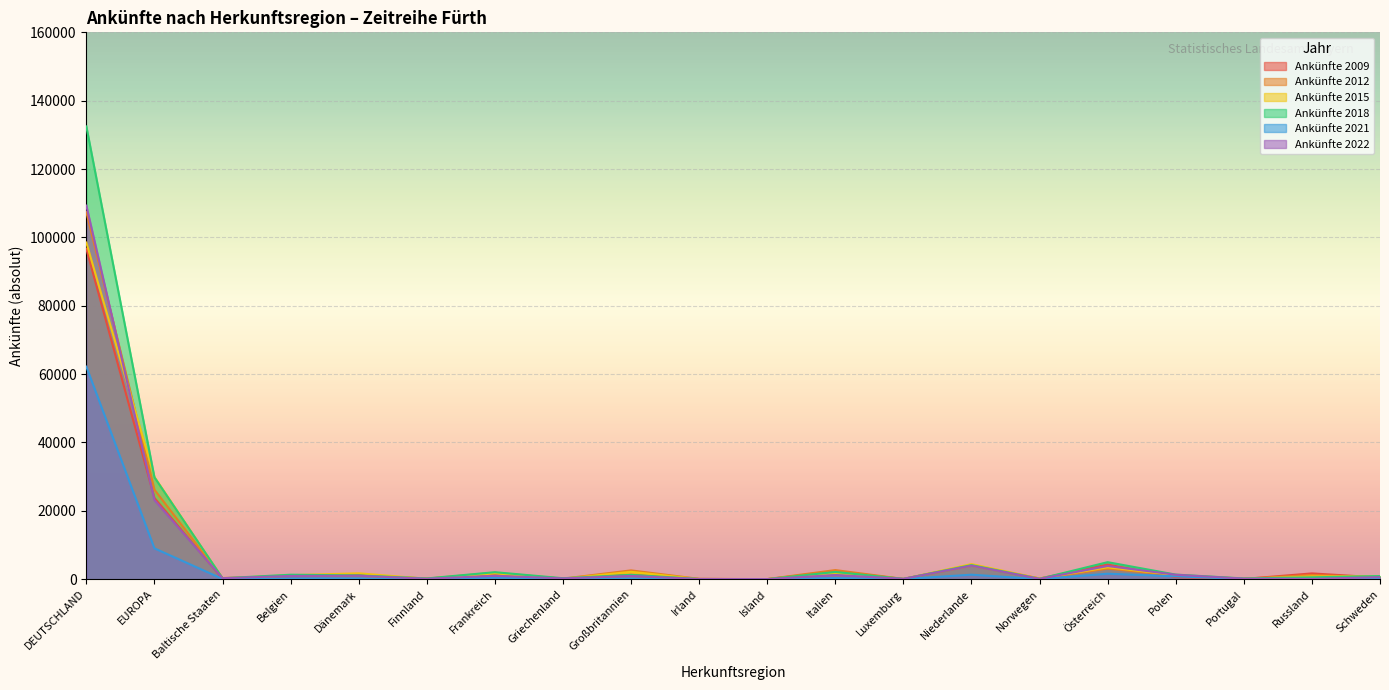

How many lines are shown in the chart?

6